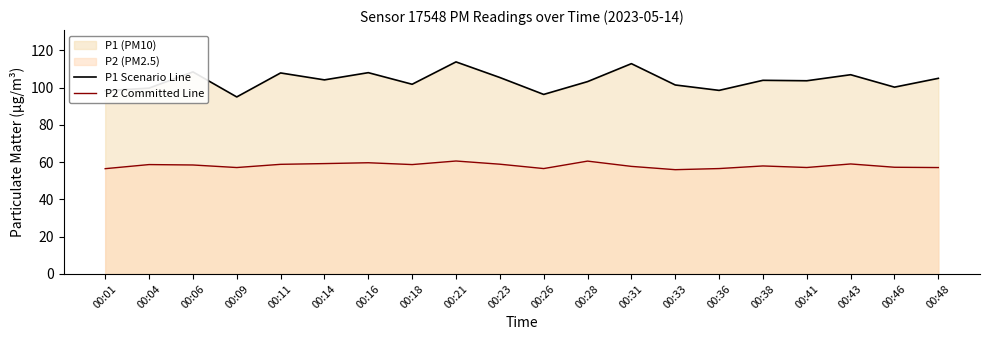

At which category does P2 Committed Line reach its first local valley?

00:09